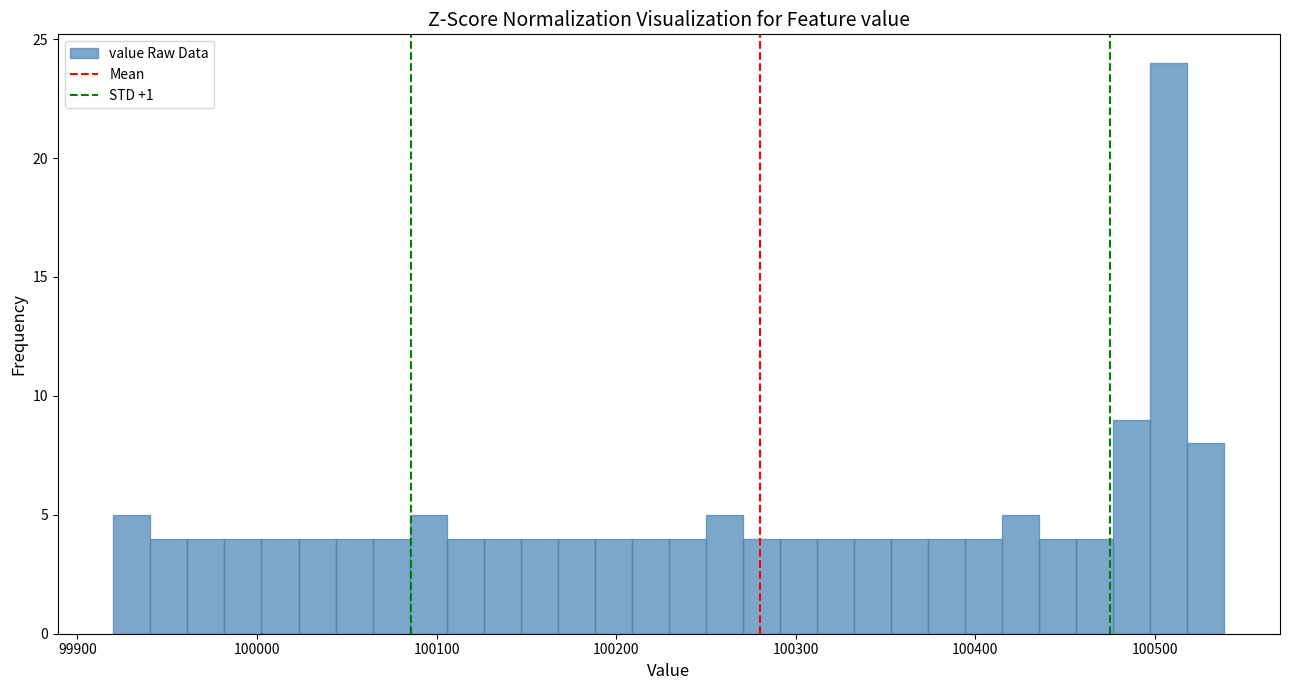

Read against the x-axis, roughly where is the centre of the tallest bar?

100510